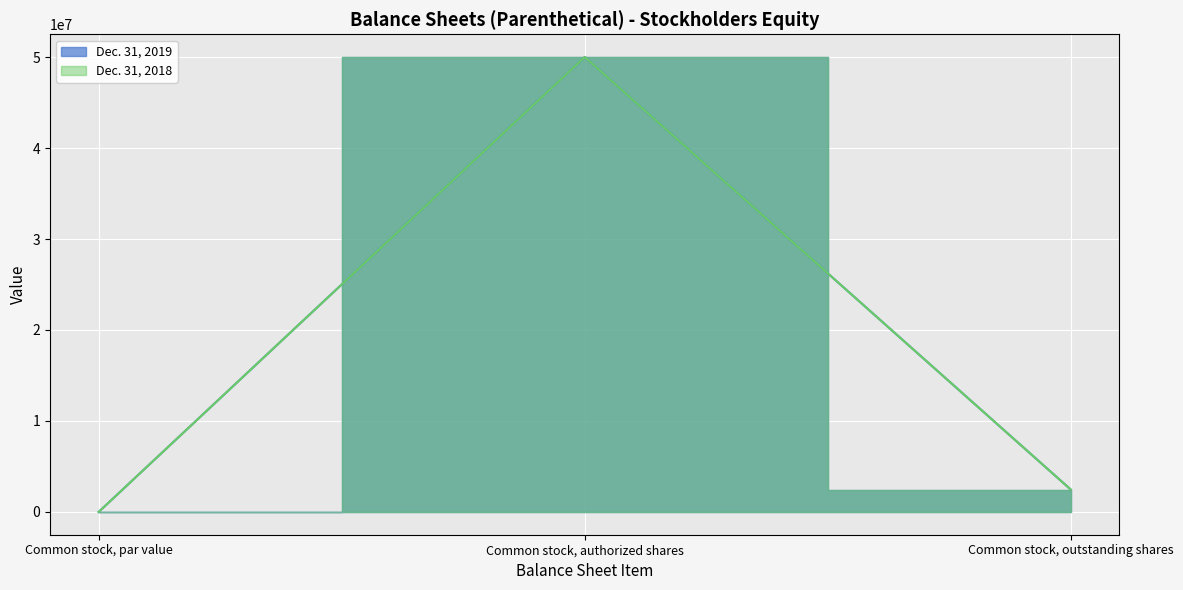

How many data points does each series have?

3